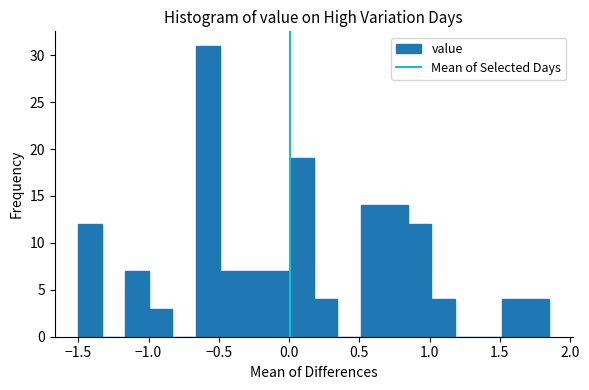

Read against the x-axis, roughly where is the centre of the tallest bar?

-0.60